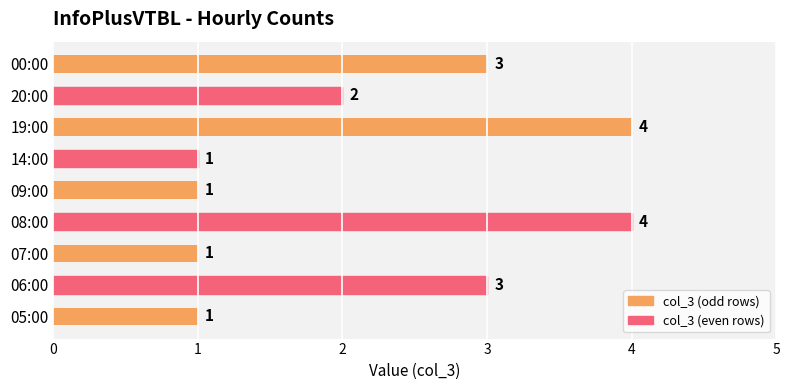

The value at 06:00 is 4. True or false?

False